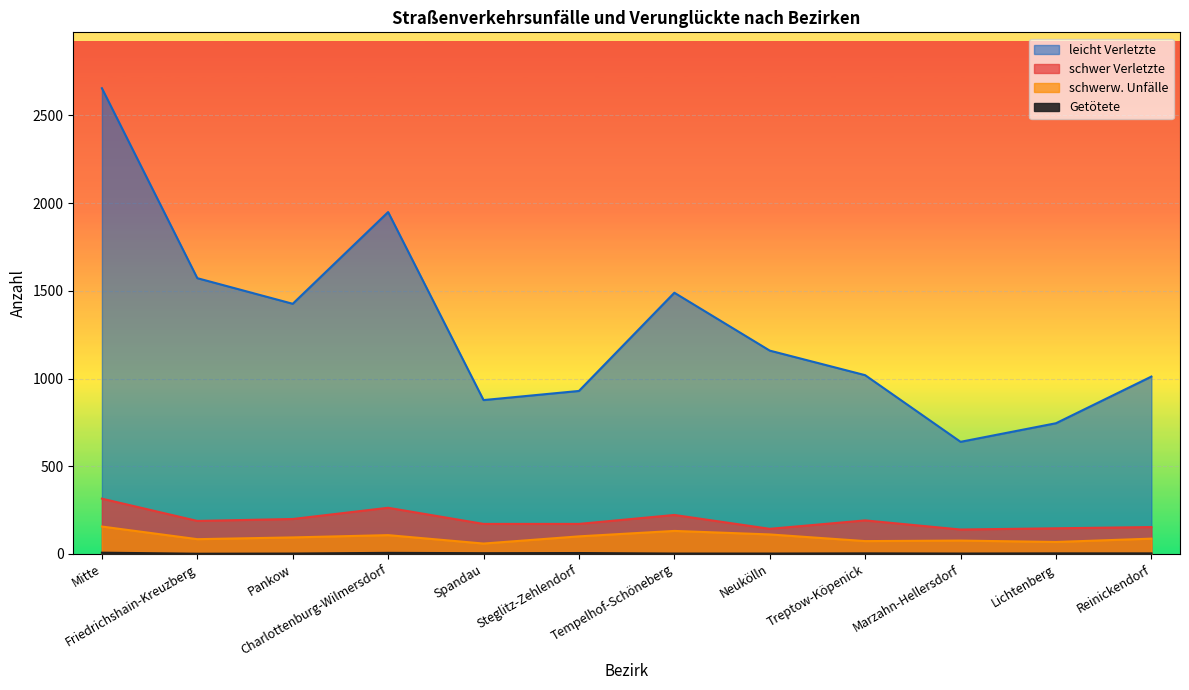

Which series has the largest total across all categories?

leicht Verletzte